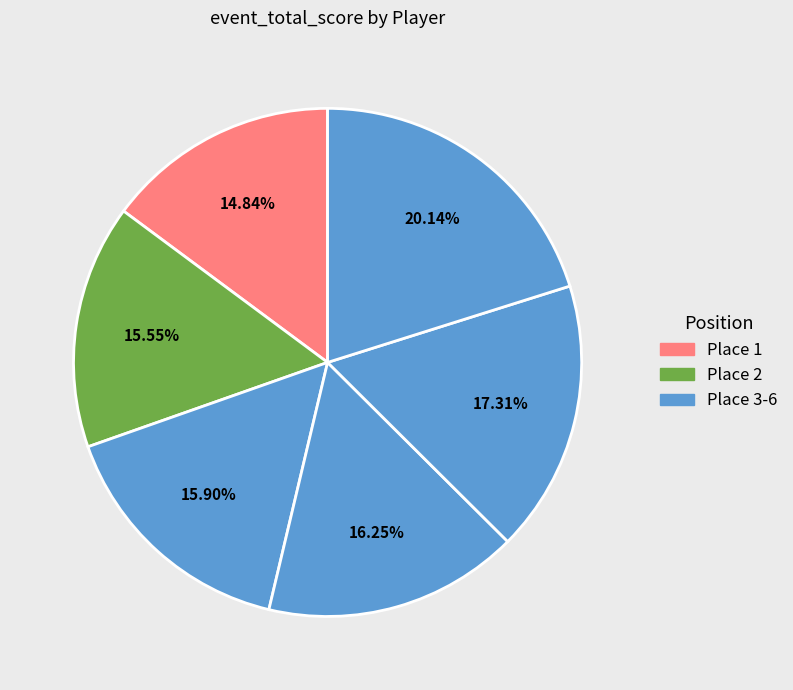

Count the number of slices in the pie.

6